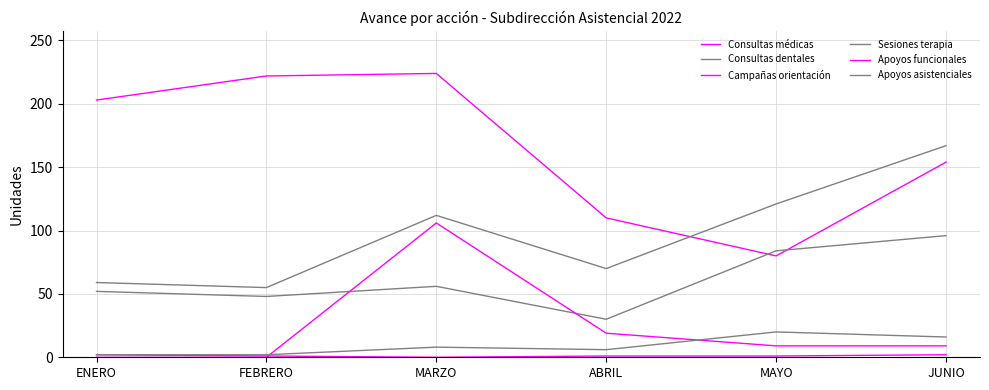

Reading left to right, transcribe all the data shown in this chart.

Consultas médicas: 203	222	224	110	80	154
Consultas dentales: 59	55	112	70	121	167
Campañas orientación: 2	1	0	1	1	2
Sesiones terapia: 52	48	56	30	84	96
Apoyos funcionales: 0	0	106	19	9	9
Apoyos asistenciales: 2	2	8	6	20	16